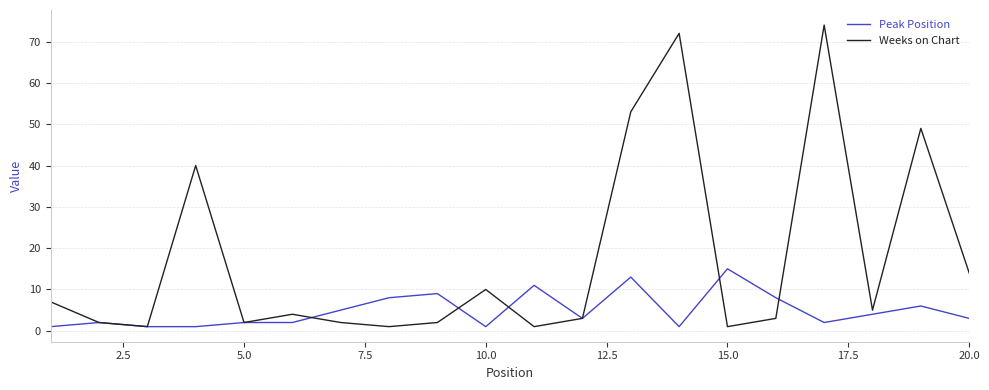

Which series has the widest spread of values?

Weeks on Chart